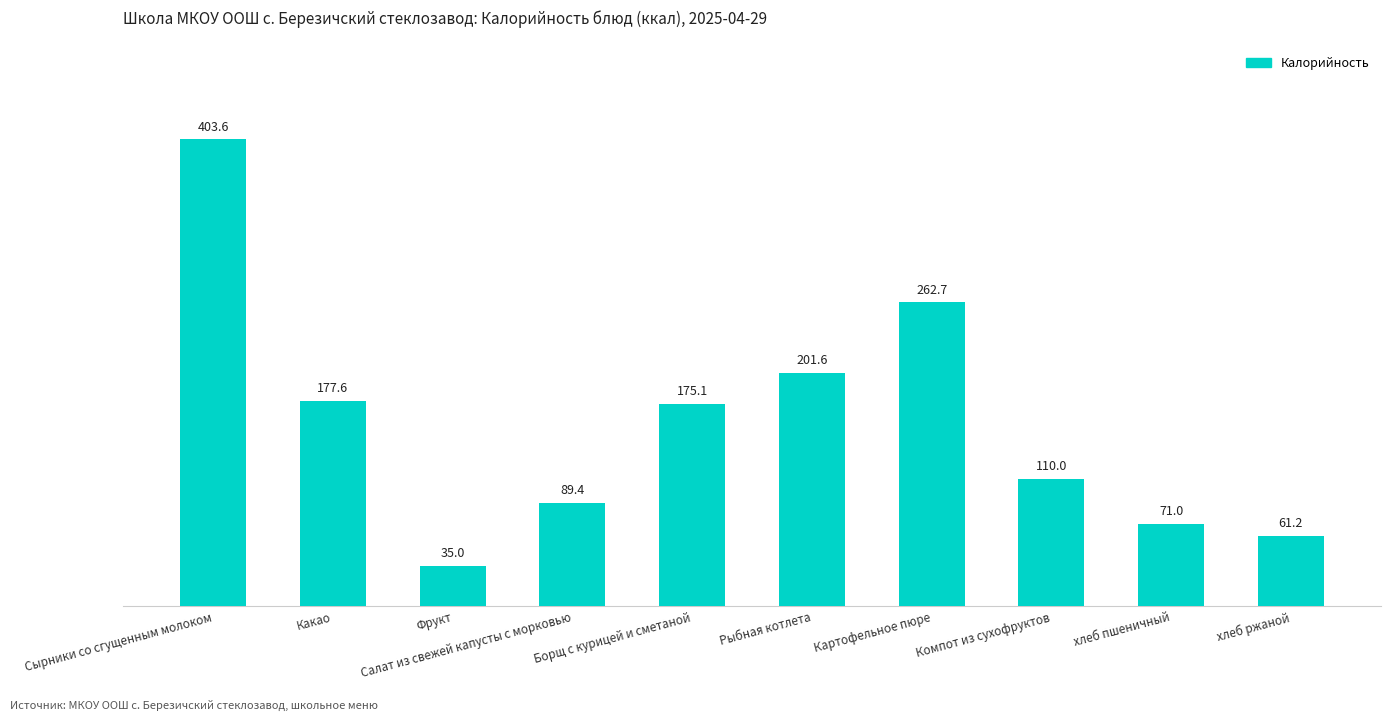

The chart shows a value of 177.6 at Какао. True or false?

True